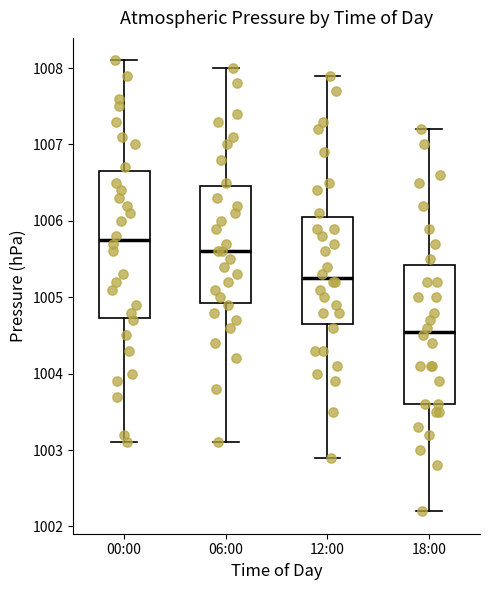

Comparing the boxes themselves (not the whiskers), which one is the tallest?

00:00